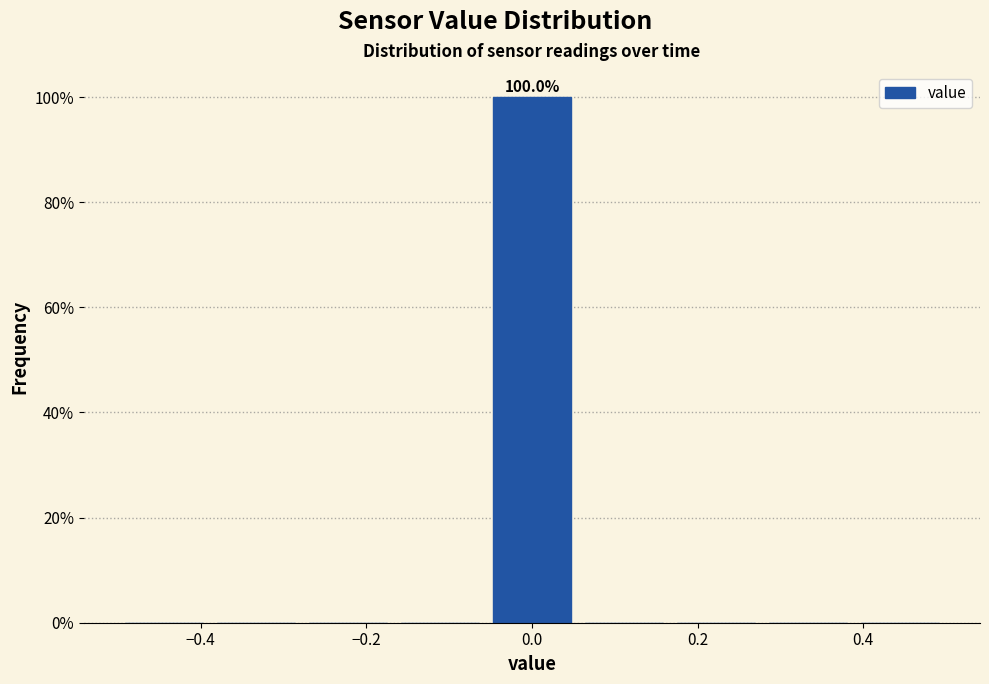

Which range on the x-axis has the tallest bar?

-0.06 to 0.06